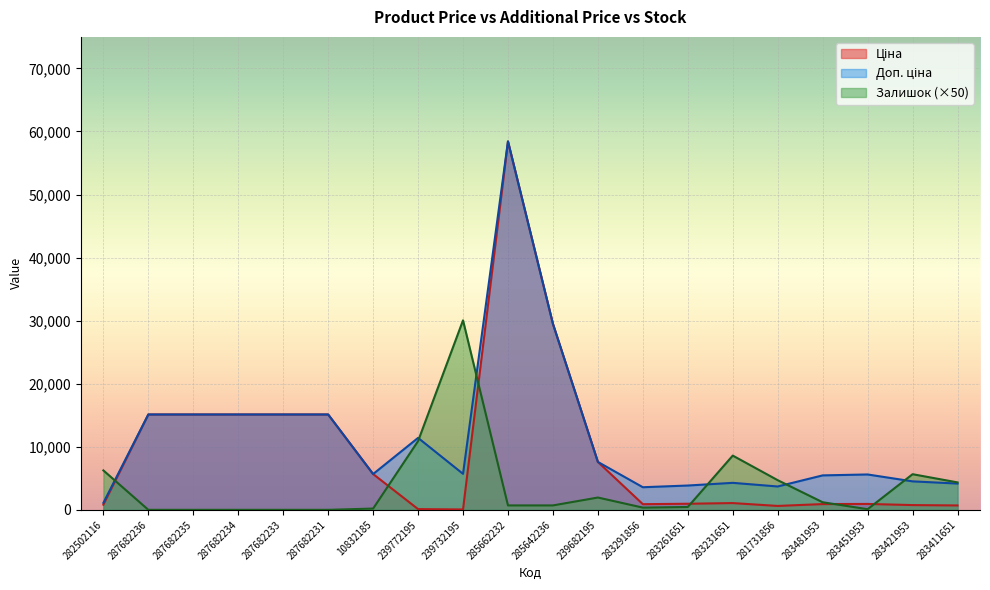

What is the difference between the maximum and minimum values in the Доп. ціна series?

57317.4